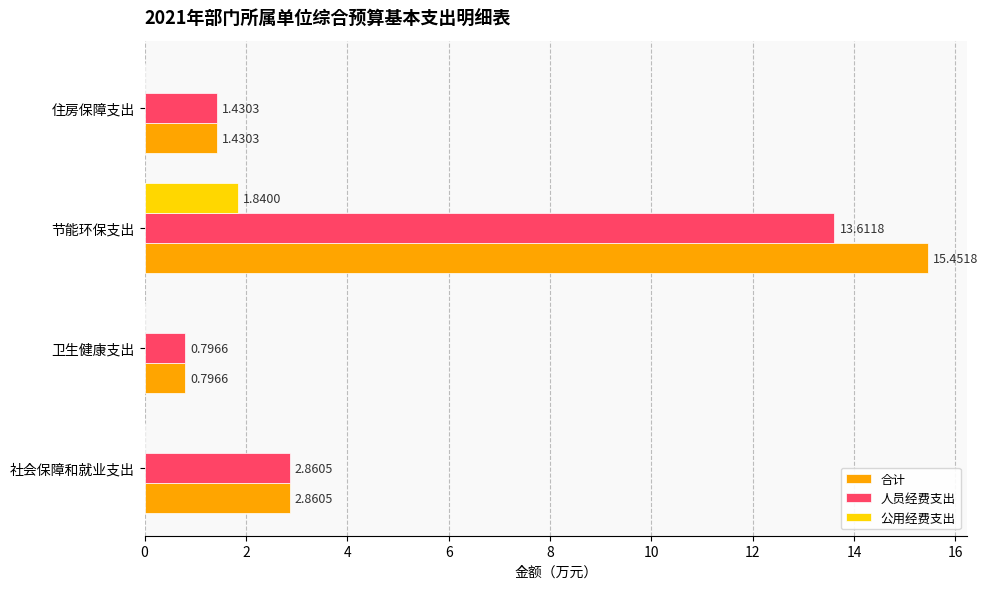

Which series has the widest spread of values?

合计